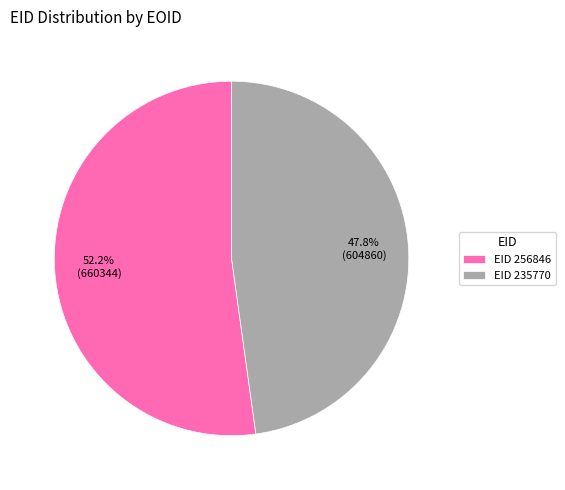

Is there a majority slice in this chart?

Yes